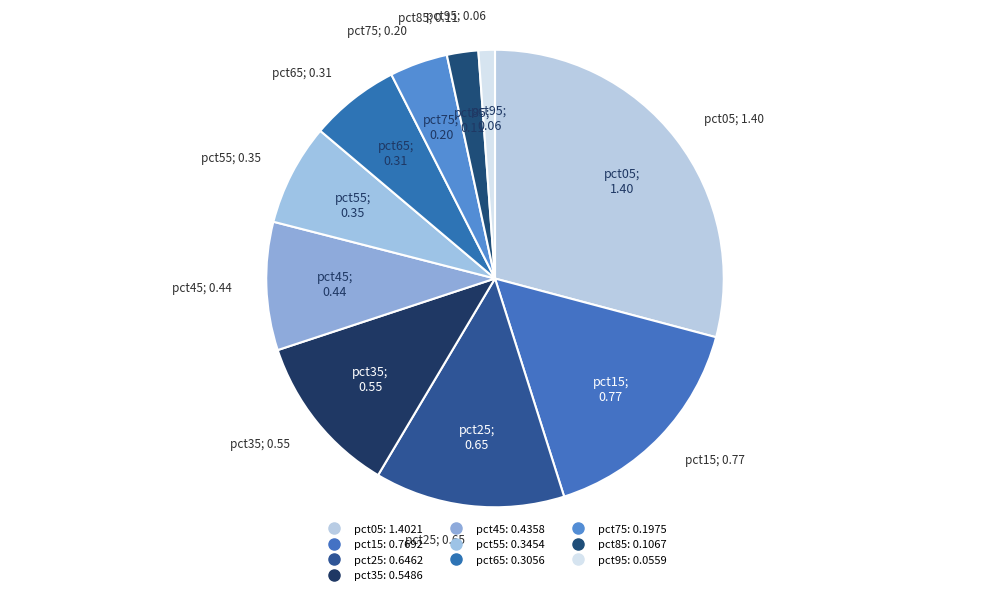

What is the smallest slice in the pie chart?

pct95